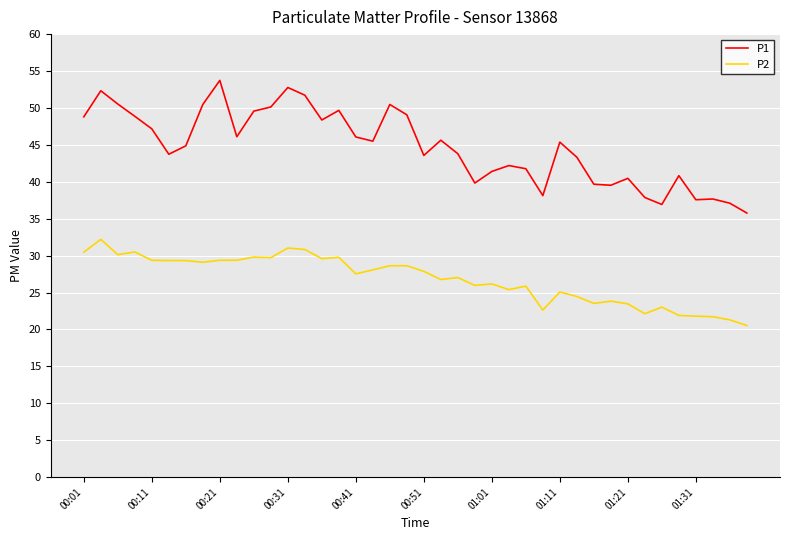

What is the average value of the P2 series?

26.8